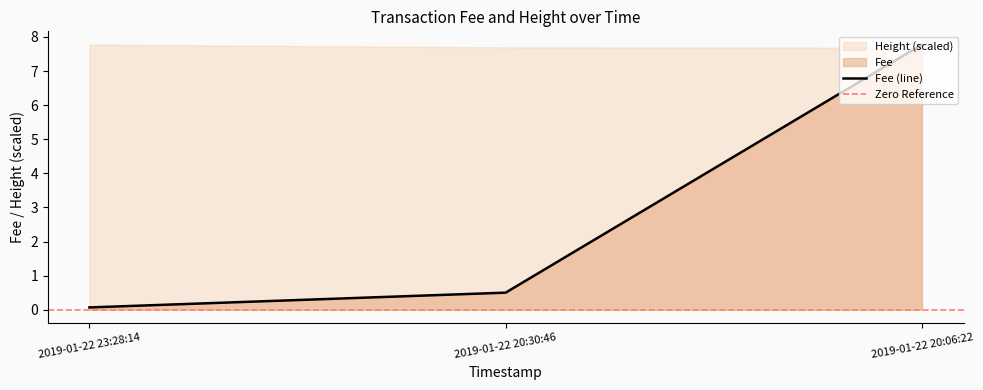

What is the average value?

2.8